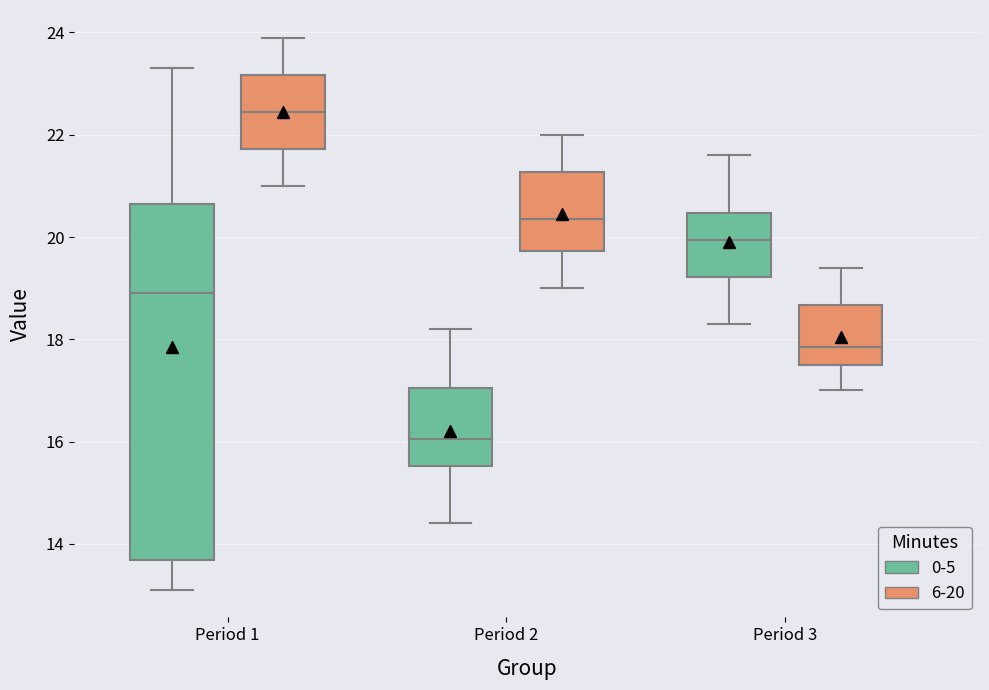

Where is the lower edge of the box for Period 1 (0-5) on the y-axis? The values are not printed on the chart, so give them approximately, as read against the axis.

13.6